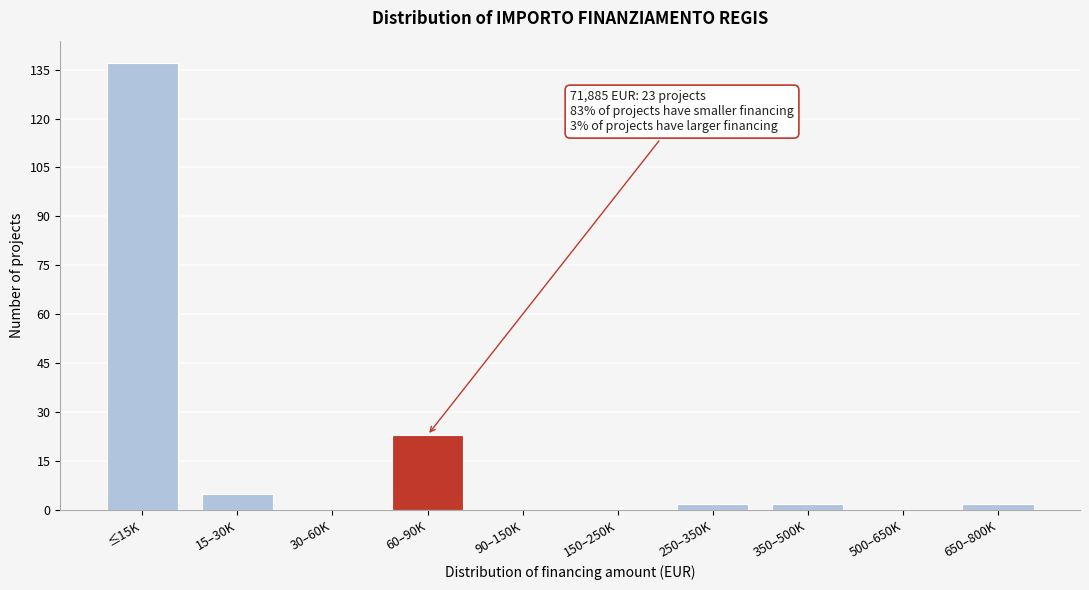

Reading left to right, list all the values displayed in this chart.

≤15K=137	15–30K=5	30–60K=0	60–90K=23	90–150K=0	150–250K=0	250–350K=2	350–500K=2	500–650K=0	650–800K=2